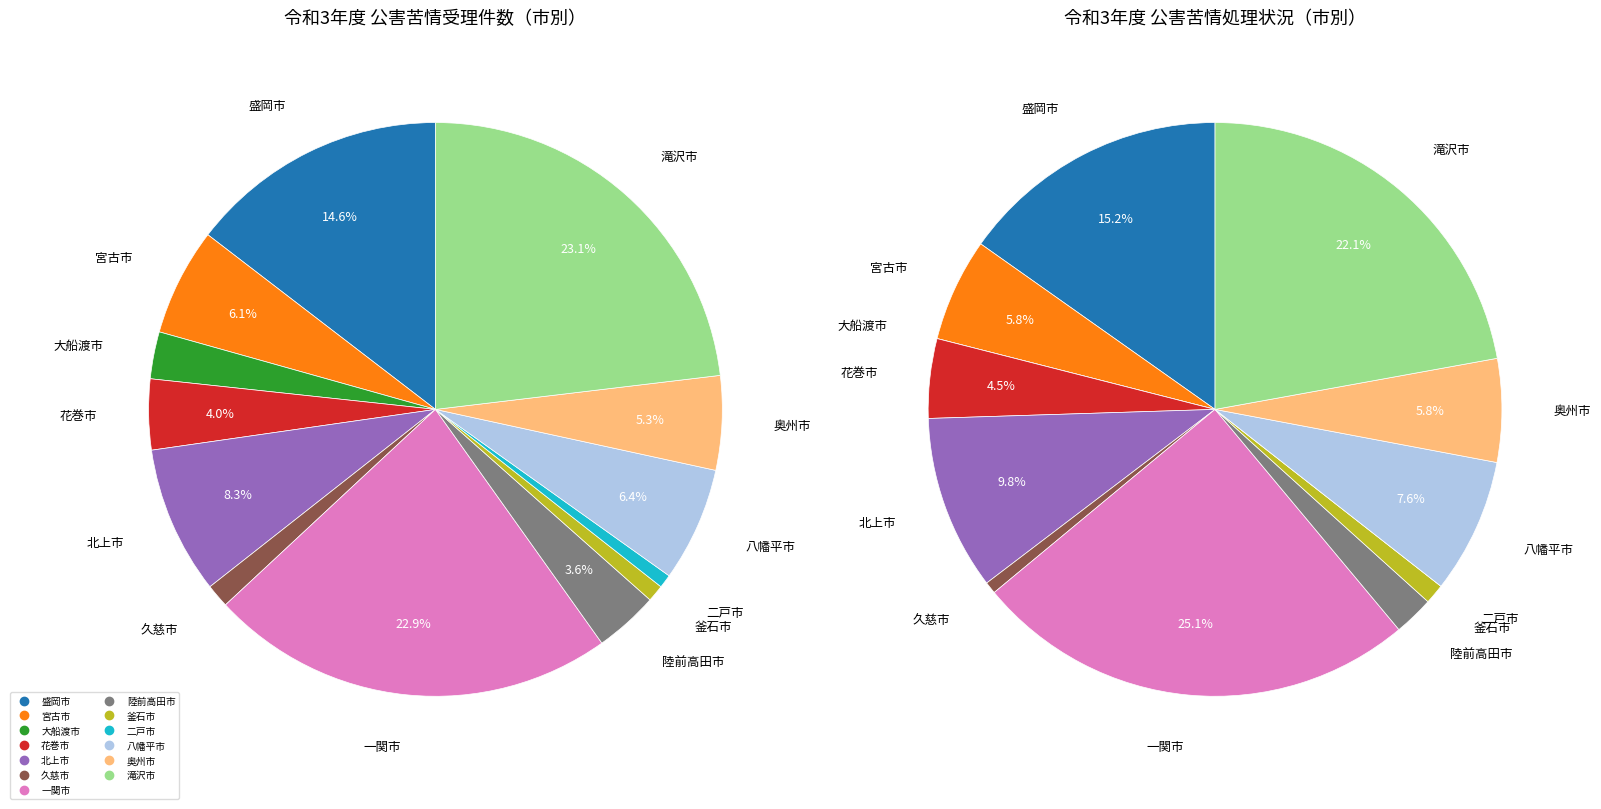

Do 八幡平市 and 二戸市 together represent more than half of the pie?

No